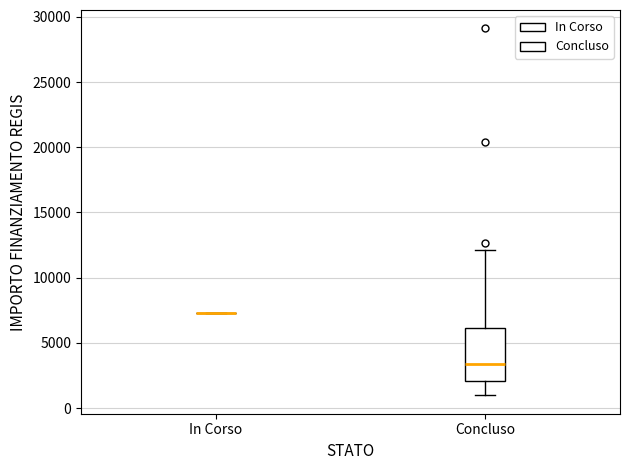

Reading left to right, read every box against the y-axis: the position of its median line, the range the box covers, and the ends of its whiskers. The values are not printed on the chart, so give them approximately, as read against the axis.

In Corso: box collapsed to a line at 7500, whiskers 7500 to 7500
Concluso: median 3500, box 2000 to 6000, whiskers 1000 to 12000